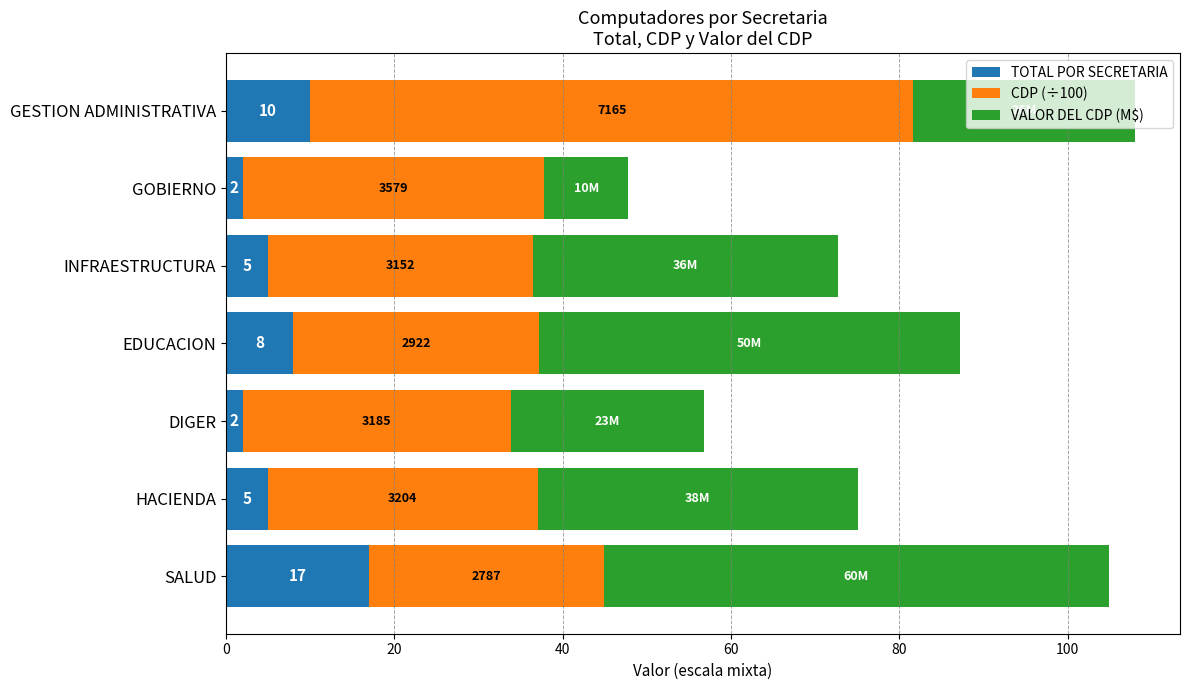

What is the highest value of the TOTAL POR SECRETARIA series?

17.0